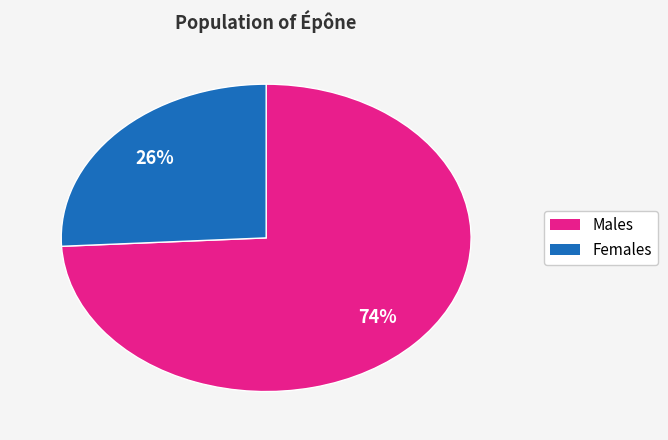

Is there a majority slice in this chart?

Yes